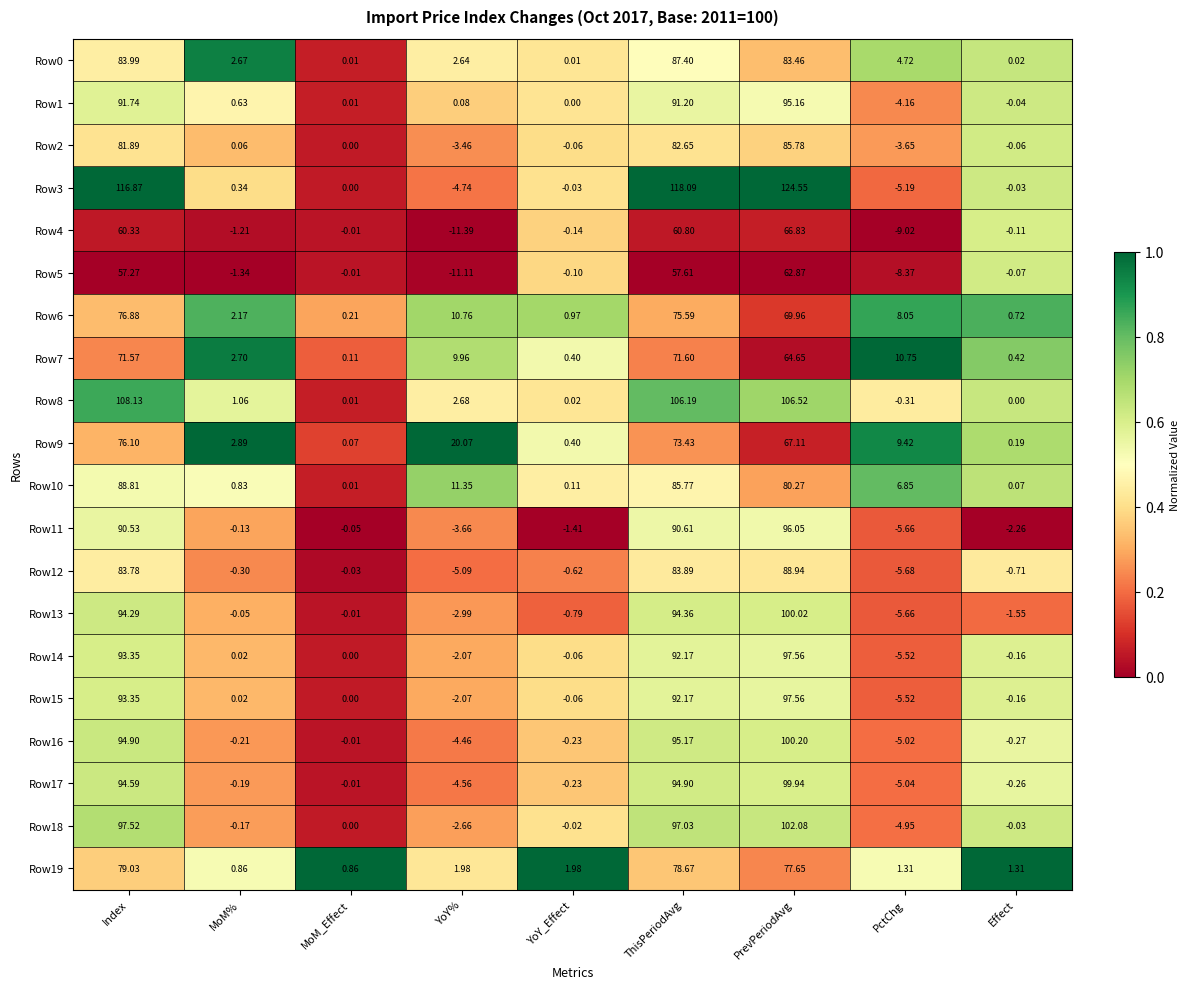

Is the value of Row3 at Index greater than the value of Row13 at PctChg?

Yes